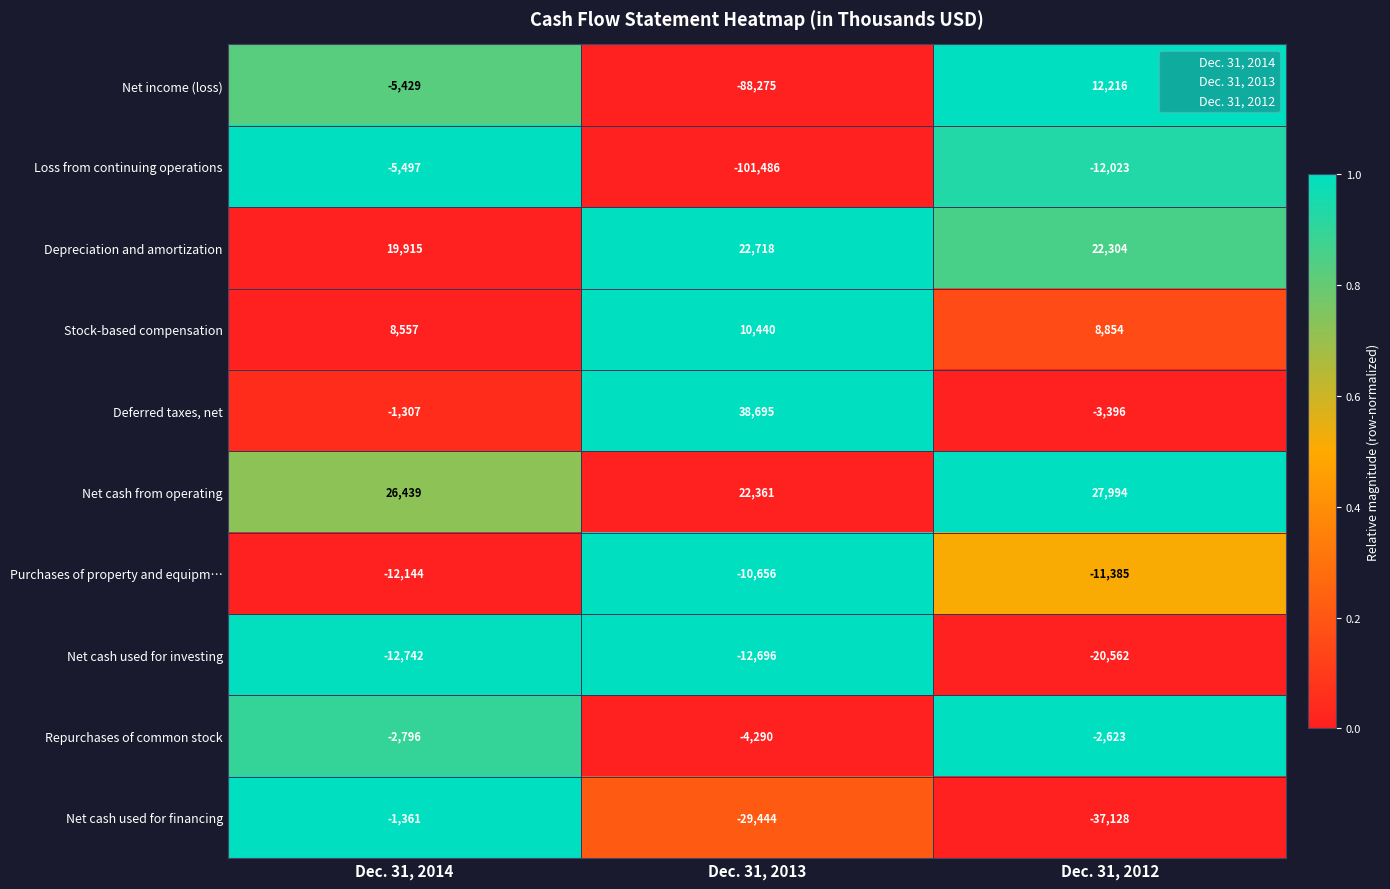

Which category has the lowest value across all series?

Dec. 31, 2013